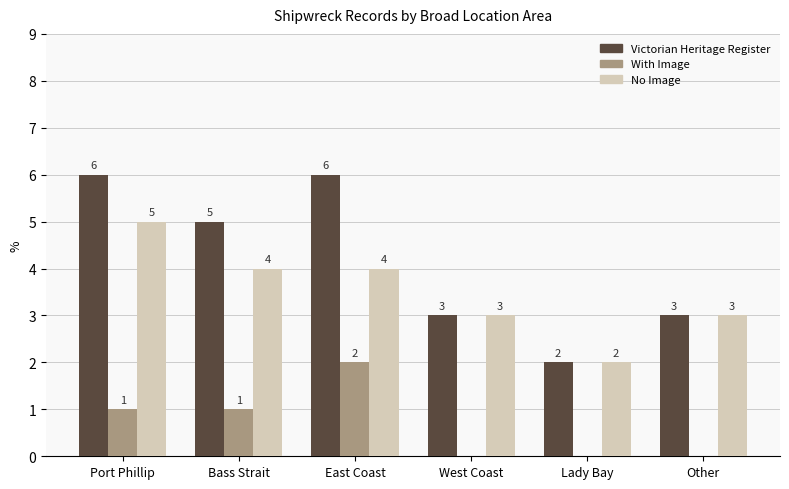

Reading left to right, transcribe all the data shown in this chart.

Victorian Heritage Register: 6	5	6	3	2	3
With Image: 1	1	2	0	0	0
No Image: 5	4	4	3	2	3